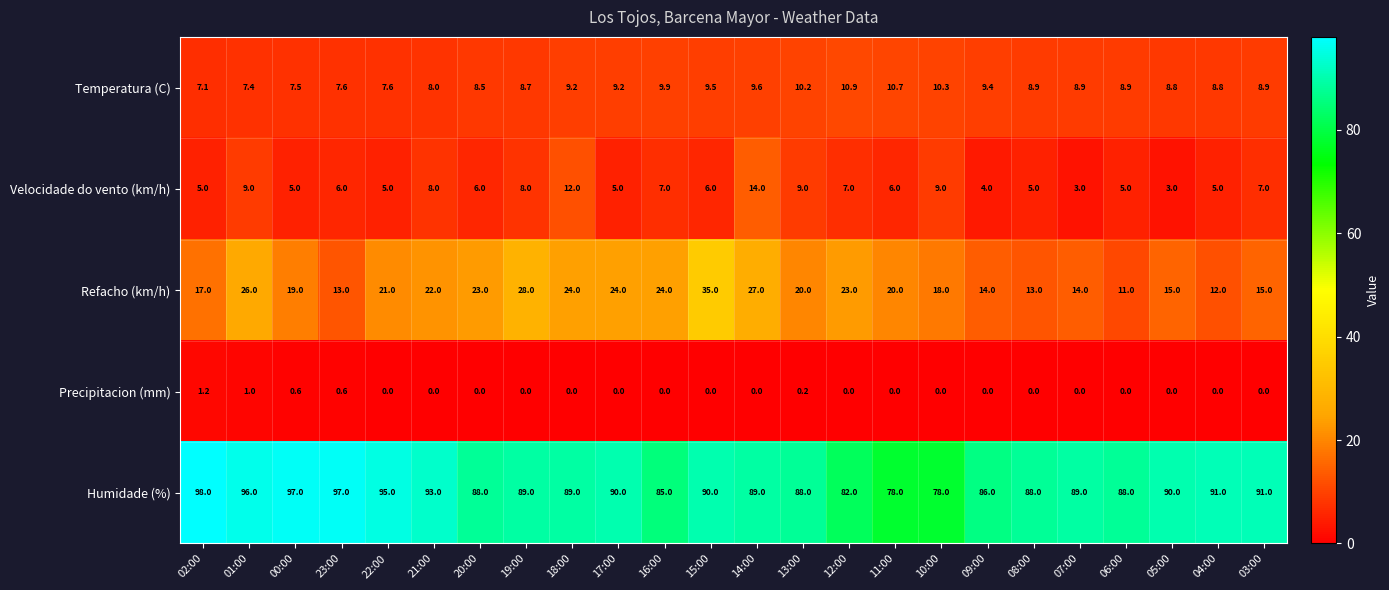

True or false: Humidade (%) has a value of 130.0 at 10:00.

False